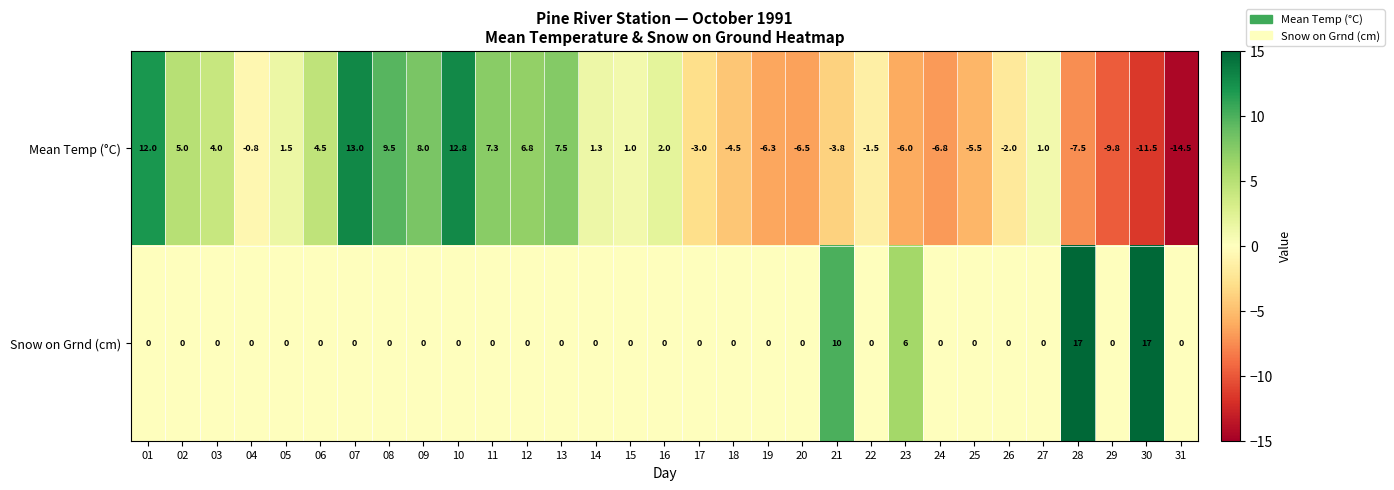

At which label is Mean Temp (°C) closest to 0?

04